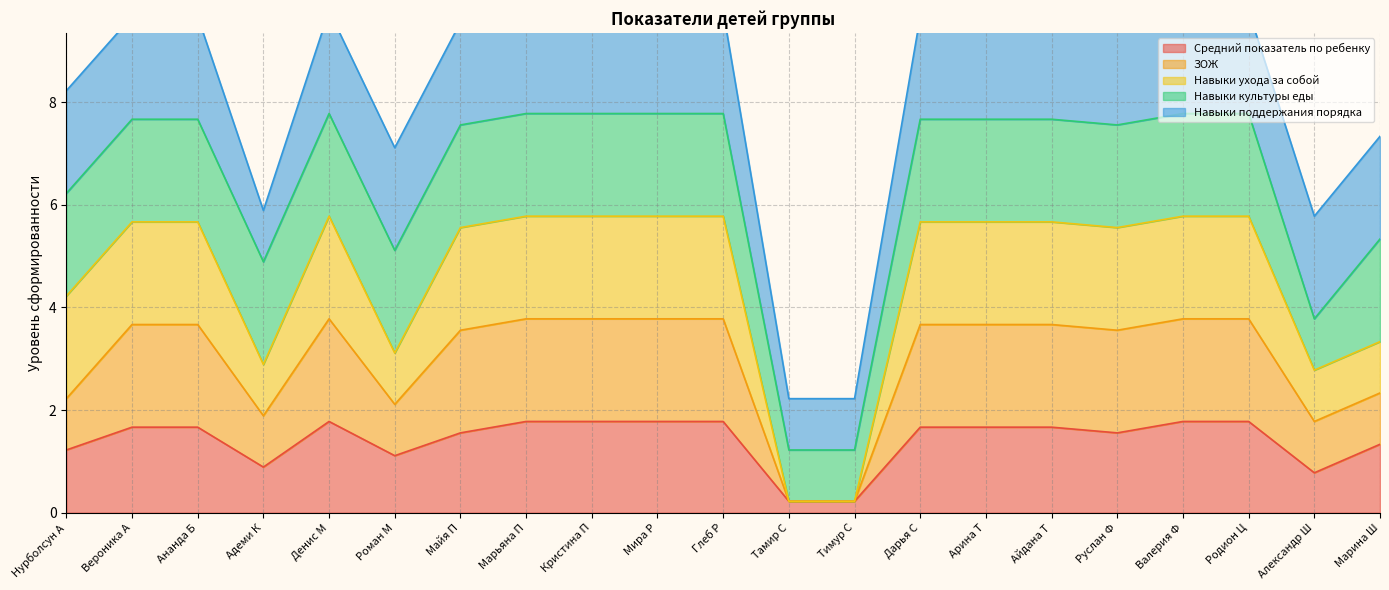

What is the label of the 4th point from the left?

Адеми К